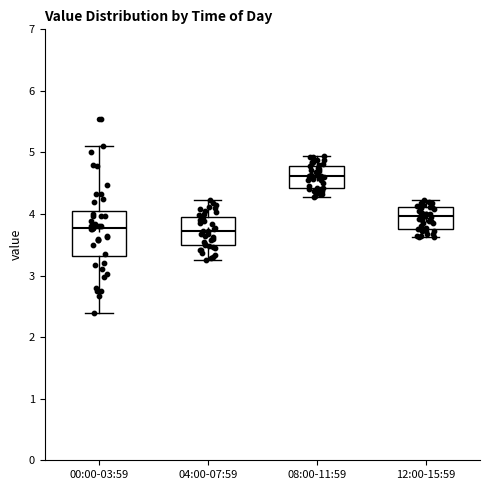

Reading left to right, transcribe this box plot: for each box, give where its median line is, the range the box spans, and where its two whiskers end, as read against the y-axis. The values are not printed on the chart, so give them approximately, as read against the axis.

00:00-03:59: median 3.8, box 3.3 to 4.1, whiskers 2.4 to 5.1
04:00-07:59: median 3.7, box 3.5 to 4.0, whiskers 3.3 to 4.2
08:00-11:59: median 4.6, box 4.4 to 4.8, whiskers 4.3 to 5.0
12:00-15:59: median 4.0, box 3.8 to 4.1, whiskers 3.6 to 4.2